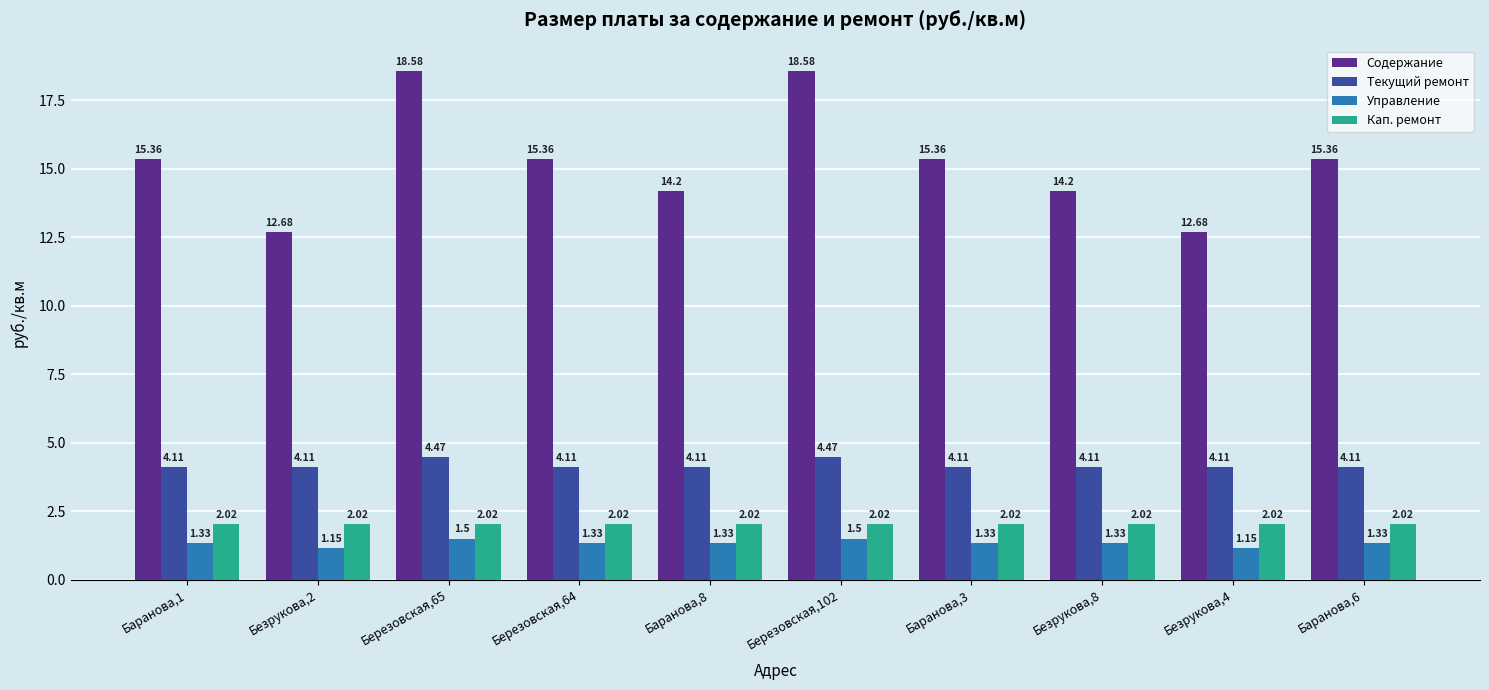

Rank the series by their maximum value, from lowest to highest.

Управление, Кап. ремонт, Текущий ремонт, Содержание